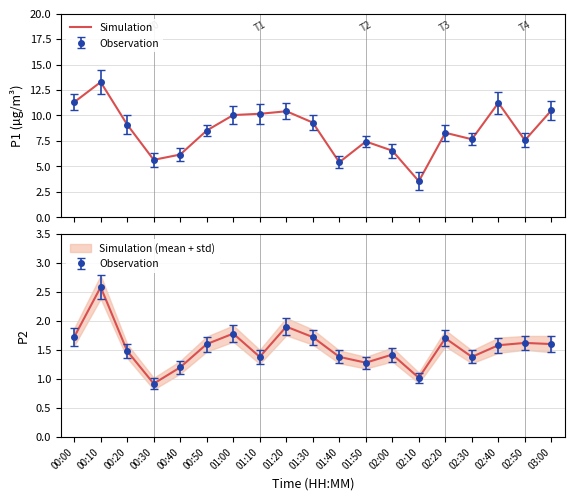

True or false: P1 and P2 intersect in this chart.

False